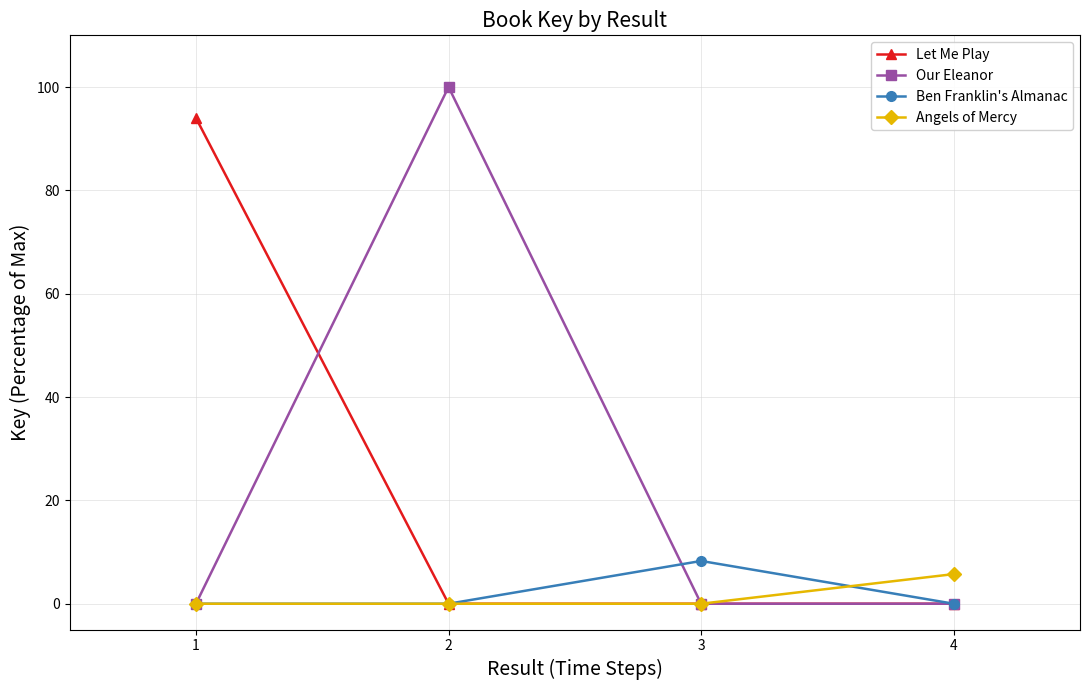

True or false: Let Me Play has a value of -38.0 at 3.

False